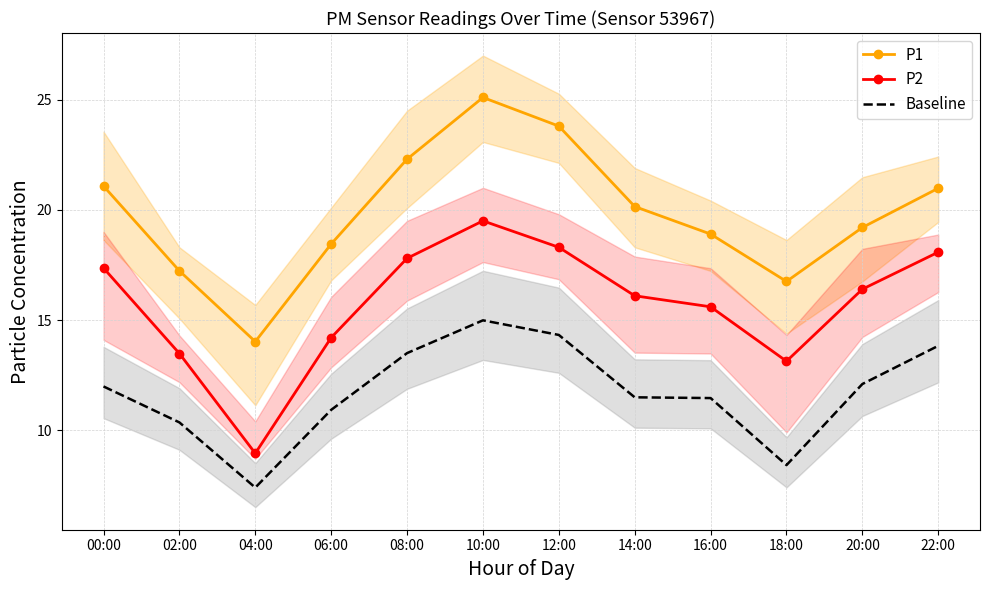

Between 08:00 and 14:00, which is larger?

08:00